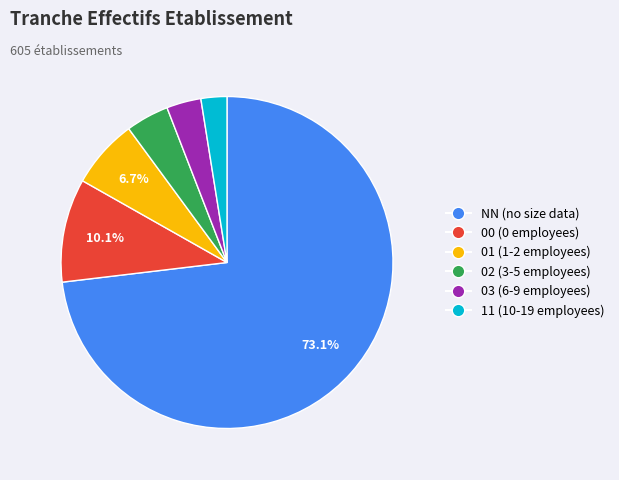

Between 01 and 03, which is larger?

01